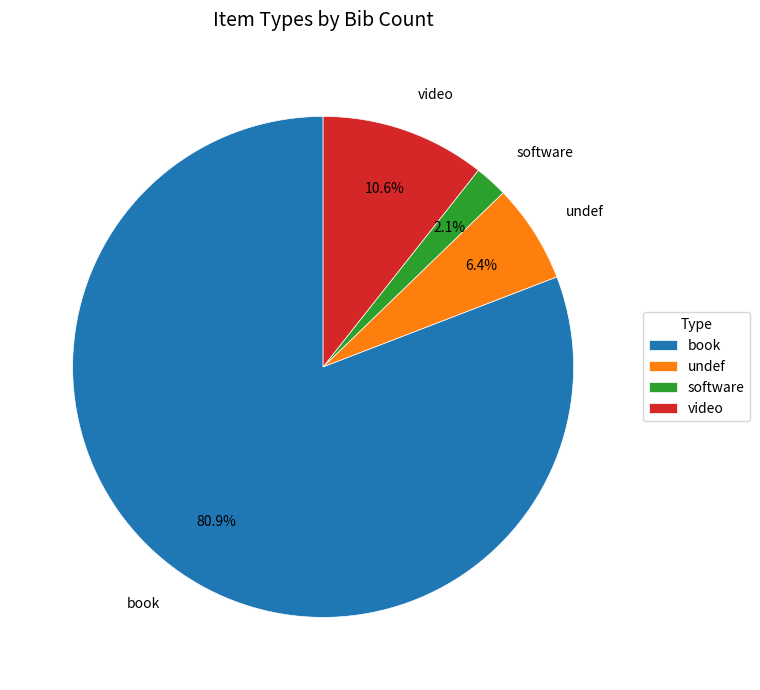

Which slice represents more than half of the pie?

book